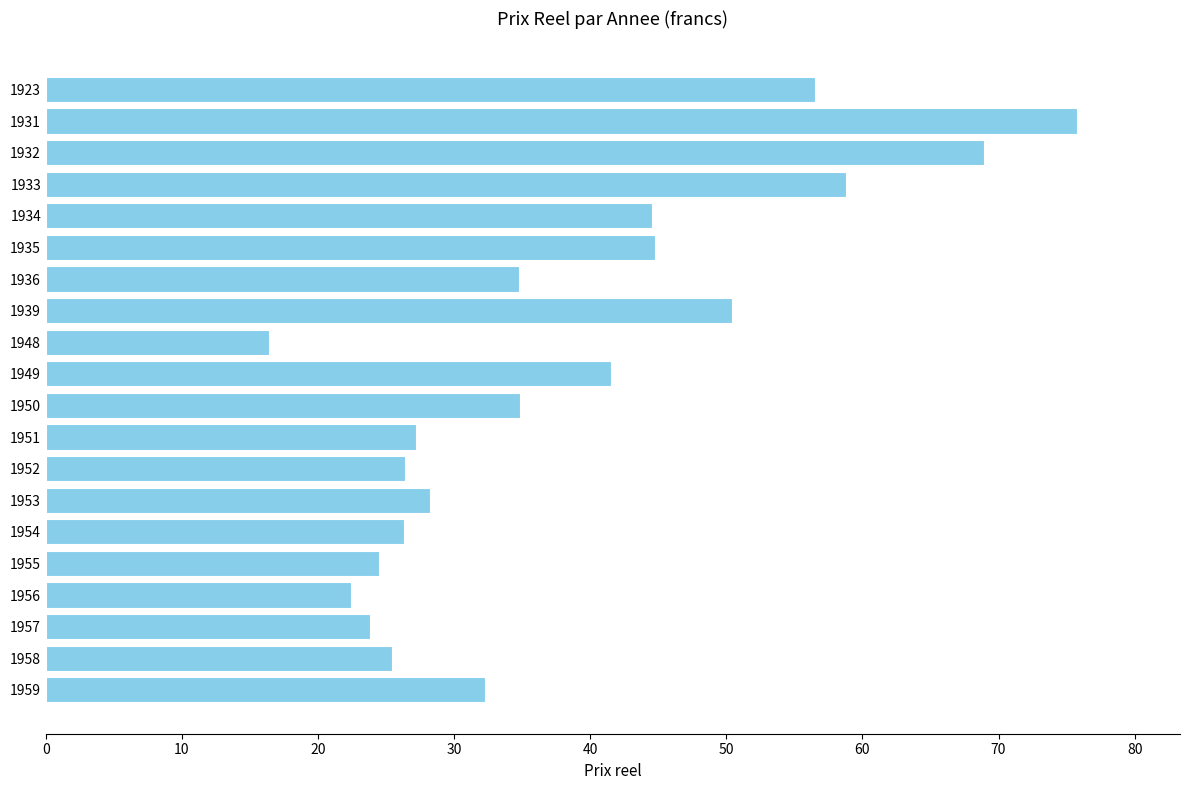

What is the sum of the values at 1923 and 1931?

132.3